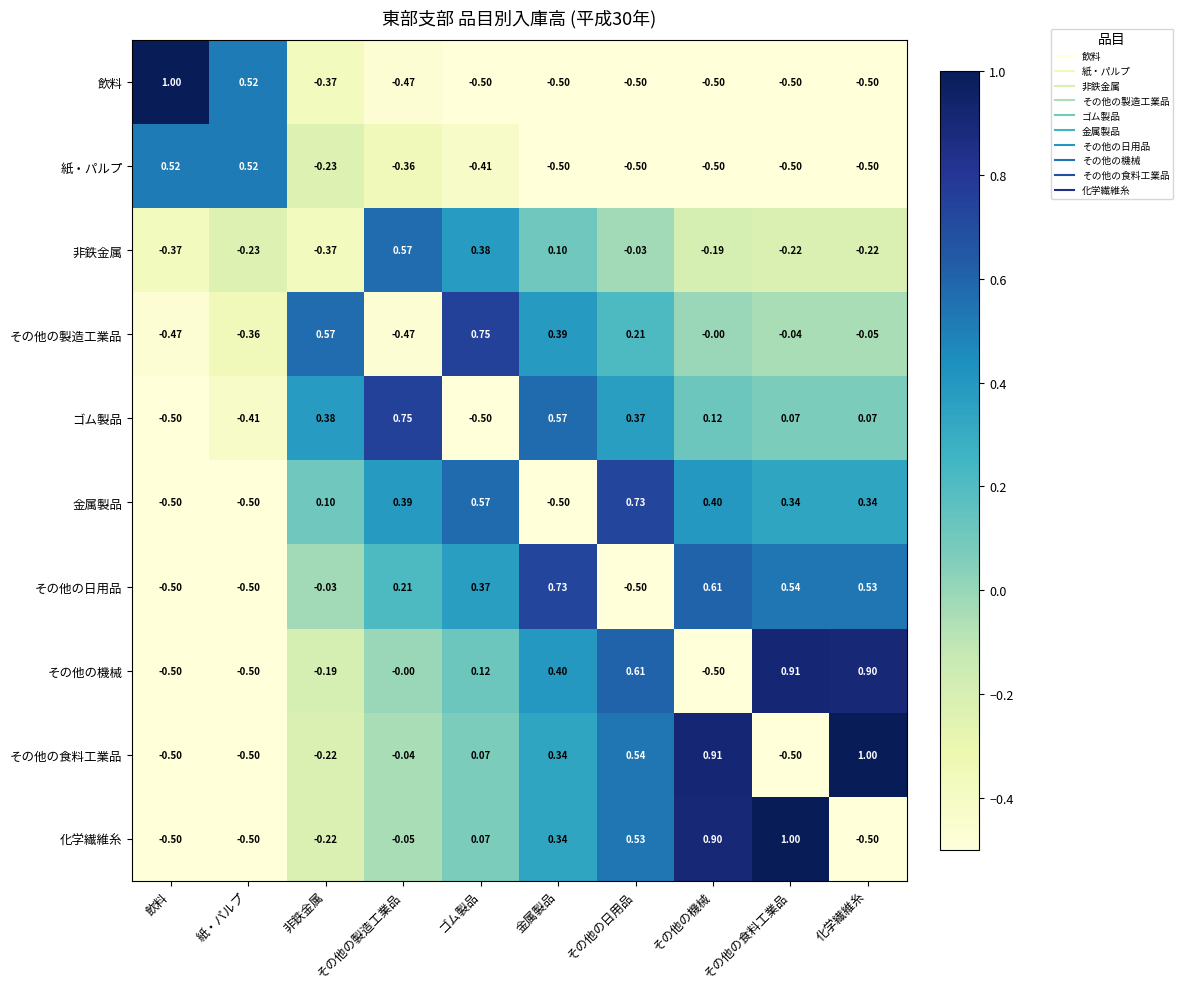

At how many categories does at least one series exceed 0?

10